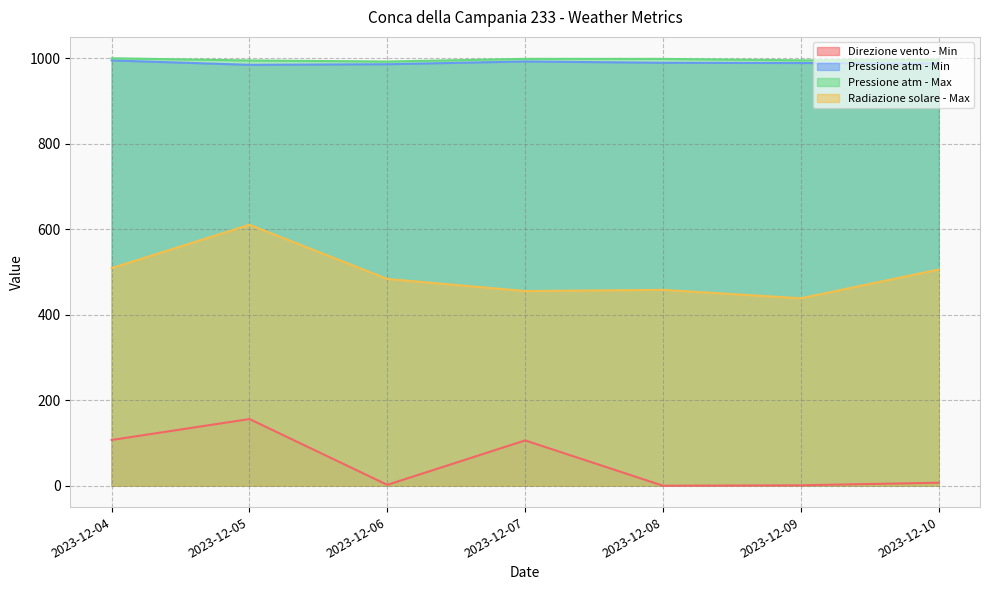

What is the sum of all Pressione atm - Min values?

6924.1